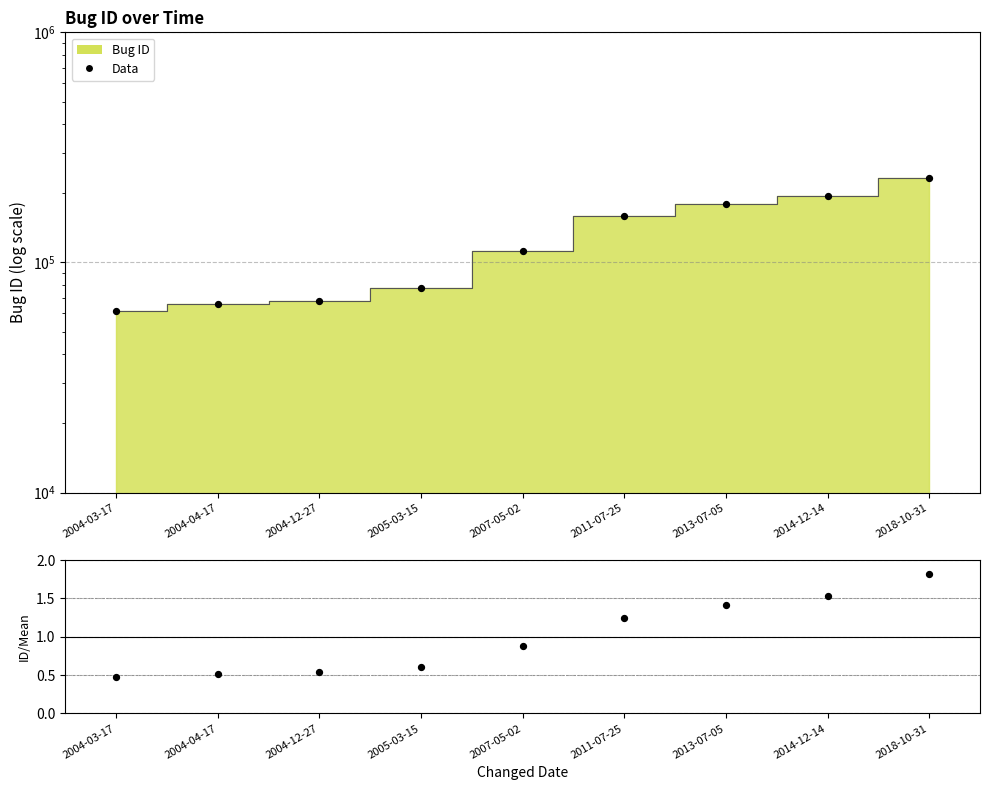

Between 2011-07-25 and 2018-10-31, which is larger?

2018-10-31